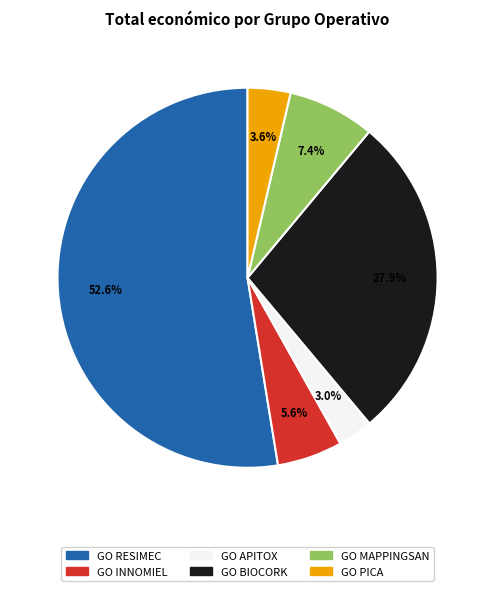

Which category accounts for the majority?

GO RESIMEC